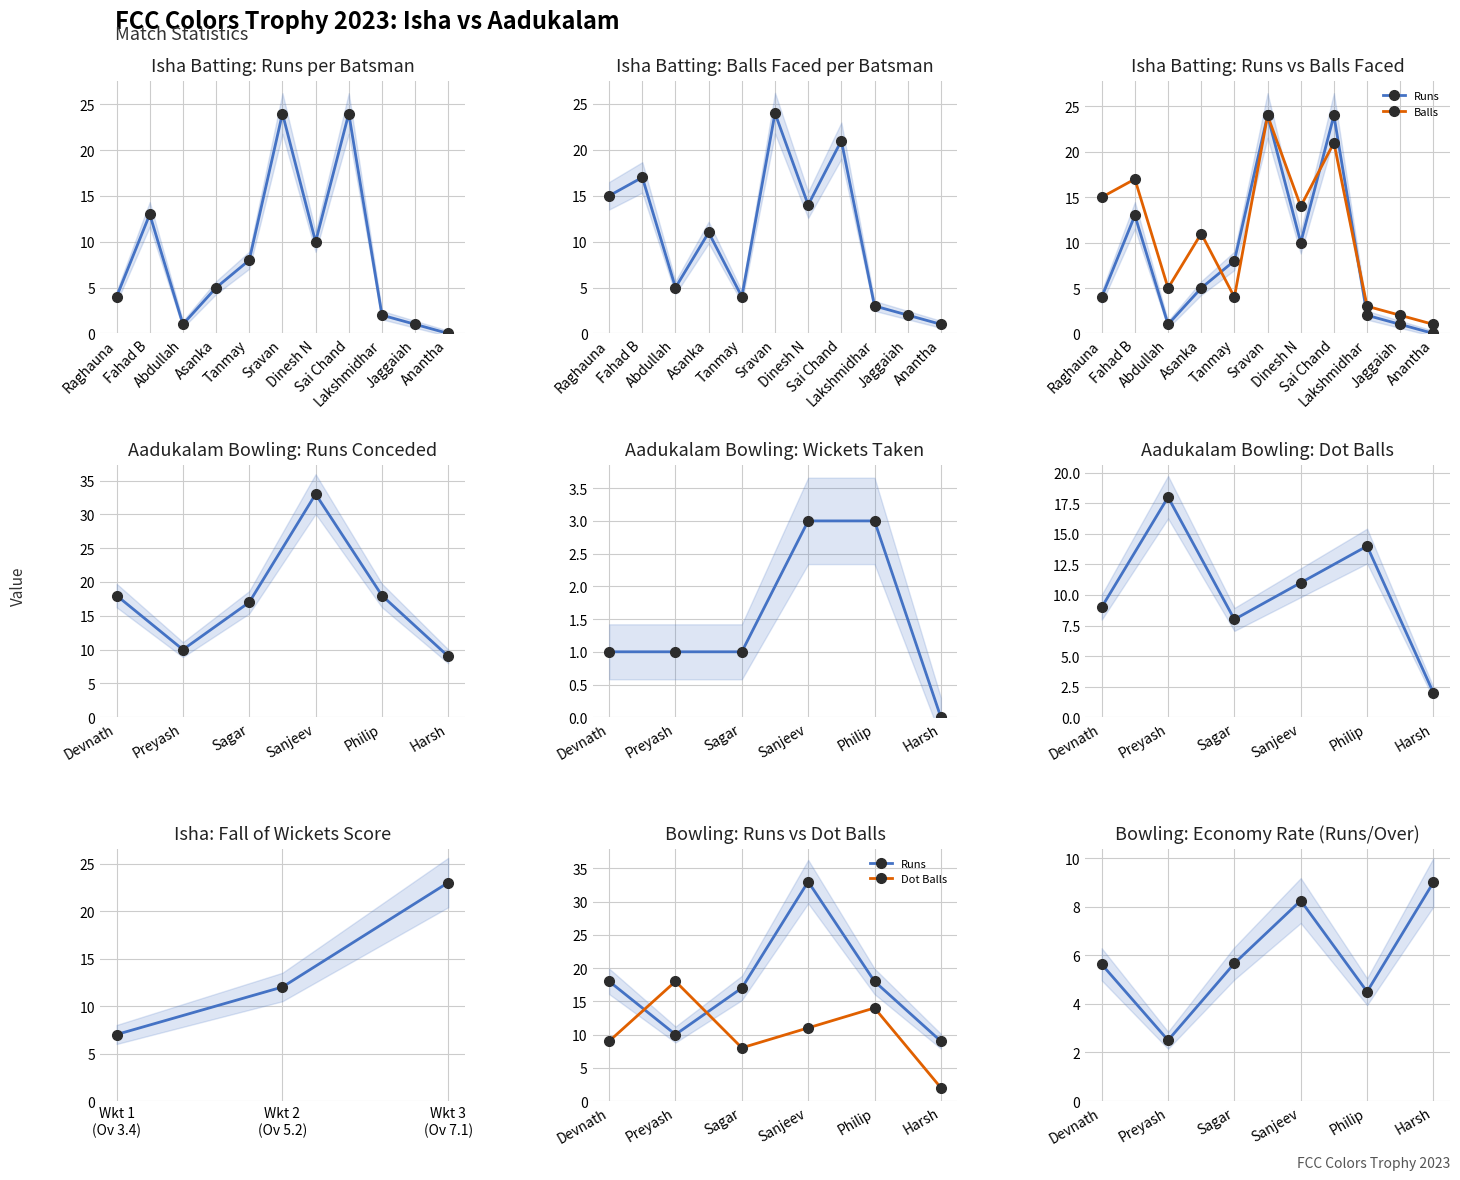

At how many categories does at least one series exceed 31?

1